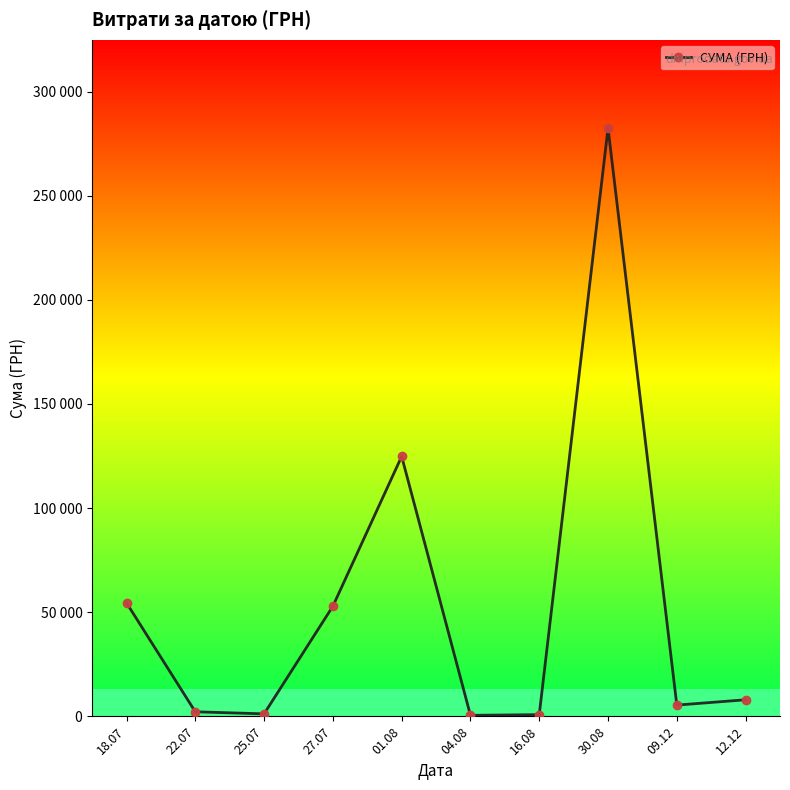

Is this an area chart (filled region under the line)?

No